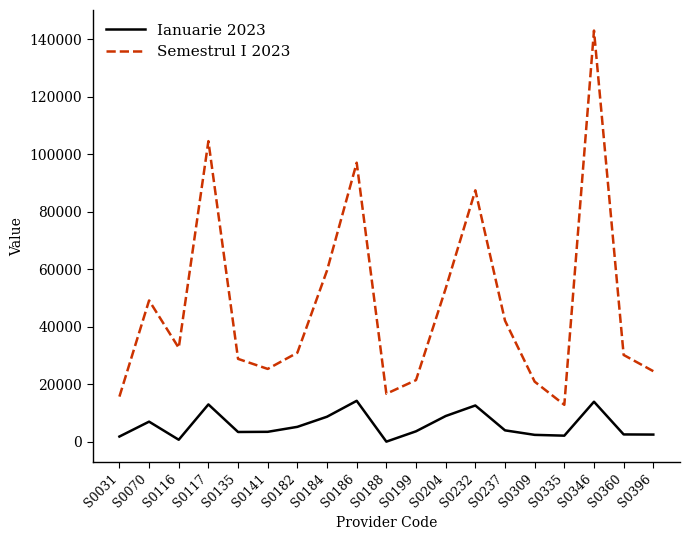

Rank the series by their average value, from highest to lowest.

Semestrul I 2023, Ianuarie 2023